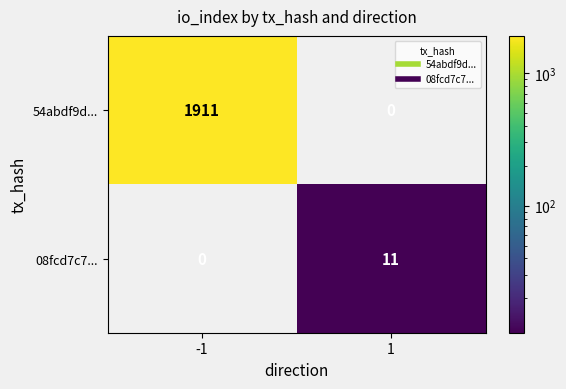

Reading left to right, extract all data points from this chart.

54abdf9d...: -1=1911	1=0
08fcd7c7...: -1=0	1=11